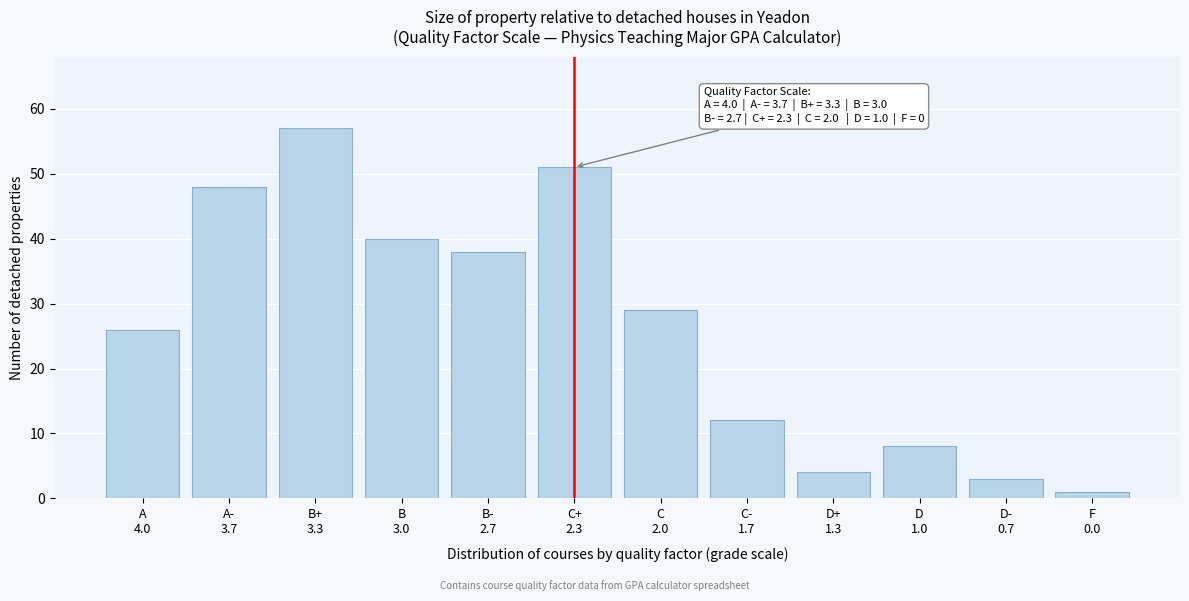

Reading left to right, list all the values displayed in this chart.

26	48	57	40	38	51	29	12	4	8	3	1